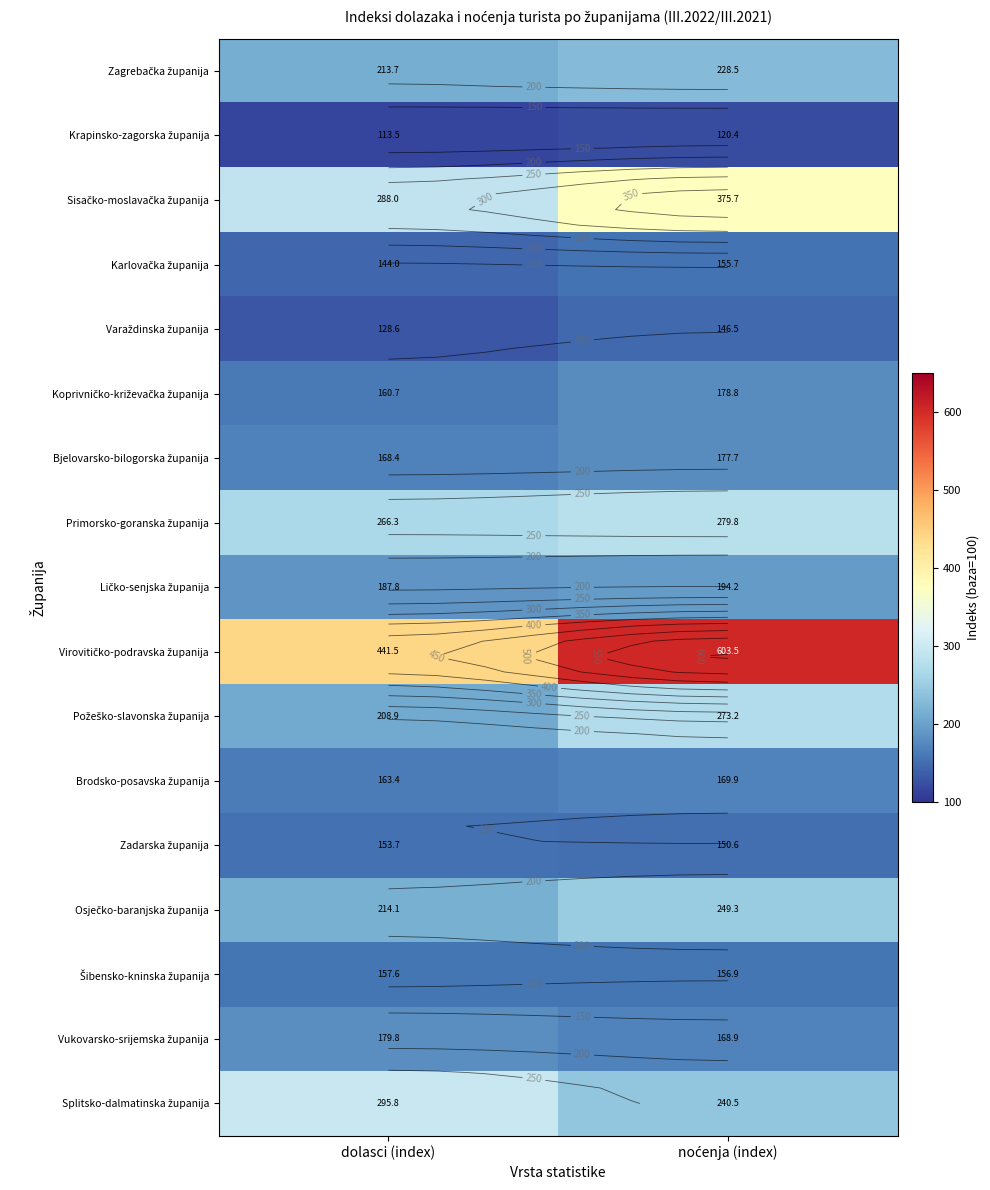

At which label is Varaždinska županija closest to 137?

dolasci (index)